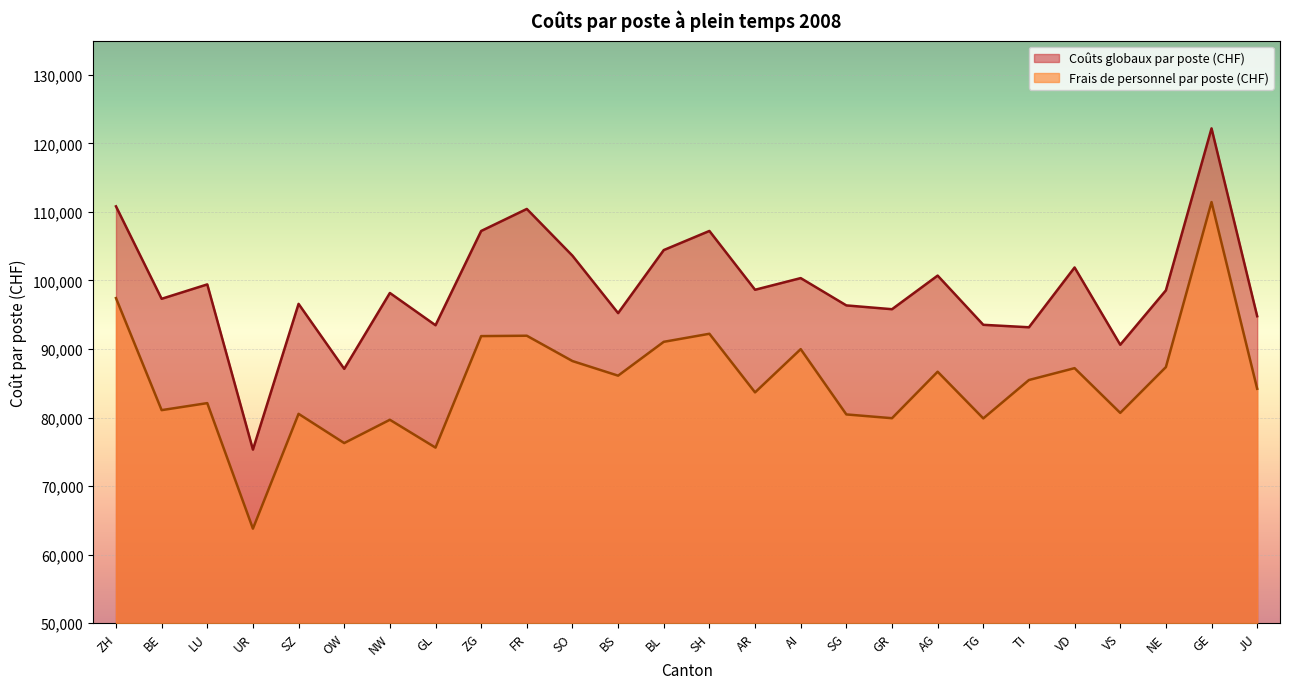

Reading left to right, transcribe all the data shown in this chart.

Coûts globaux par poste (CHF): 110815	97329	99429	75326	96590	87110	98179	93473	107223	110436	103615	95240	104438	107227	98647	100348	96365	95810	100714	93534	93176	101898	90625	98558	122190	94787
Frais de personnel par poste (CHF): 97431	81086	82110	63795	80546	76282	79679	75620	91886	91941	88245	86115	91052	92227	83674	89983	80460	79908	86691	79879	85481	87210	80682	87362	111439	84203